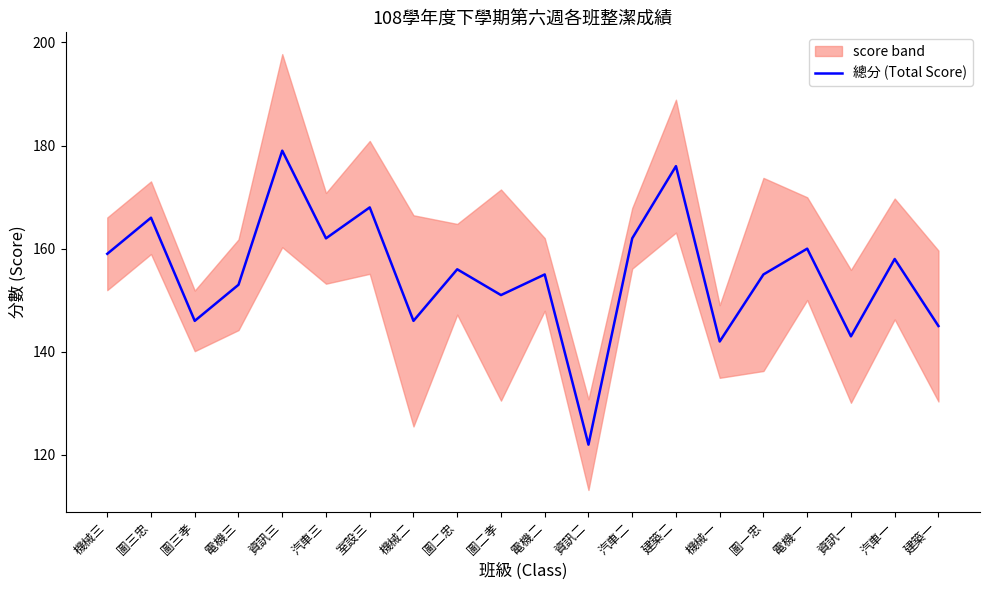

What is the greatest value displayed?

179